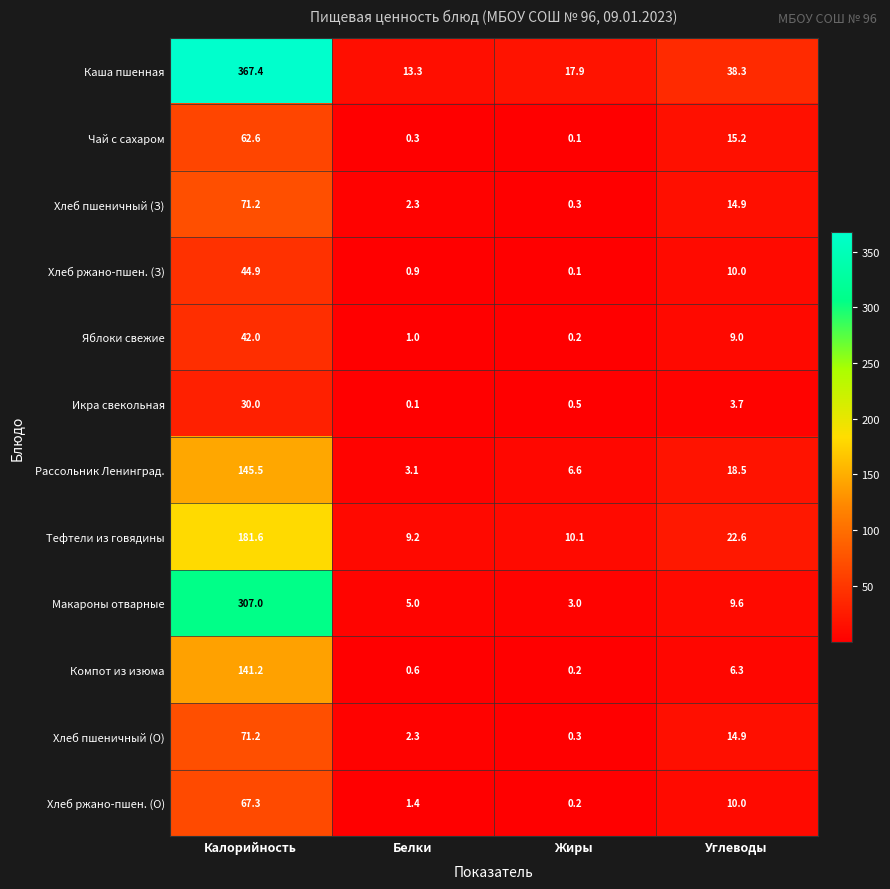

Is it true that Хлеб пшеничный (О) equals 71.2 at Калорийность?

True